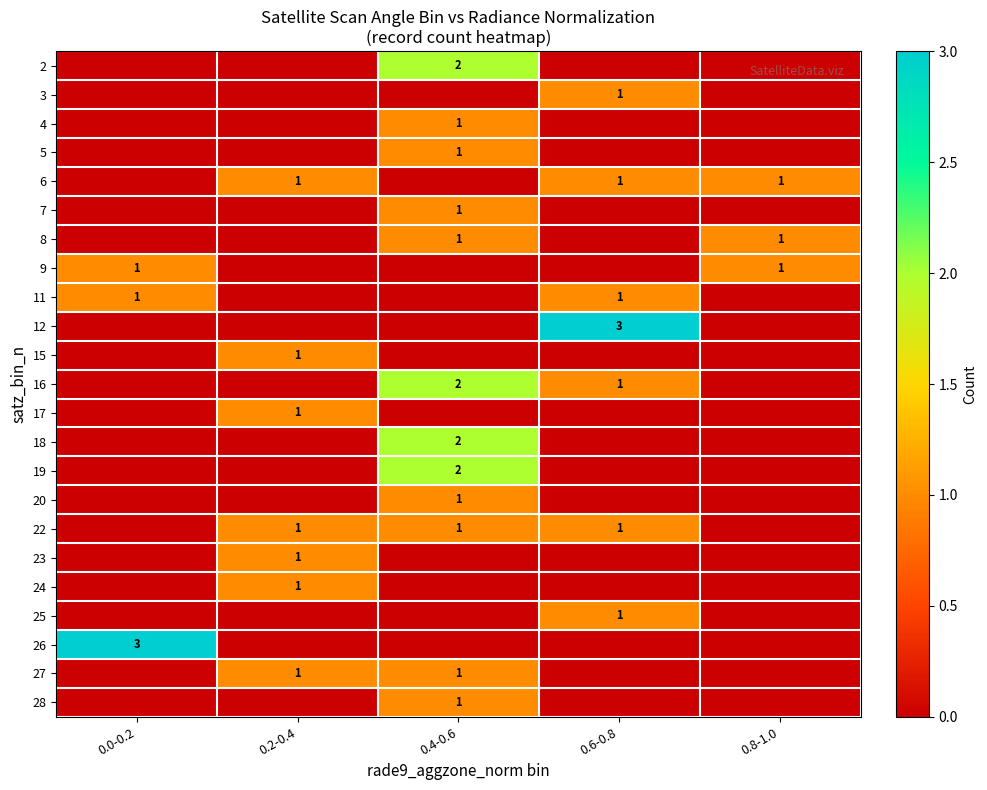

The 16 series shows 1 at 0.6-0.8. True or false?

True